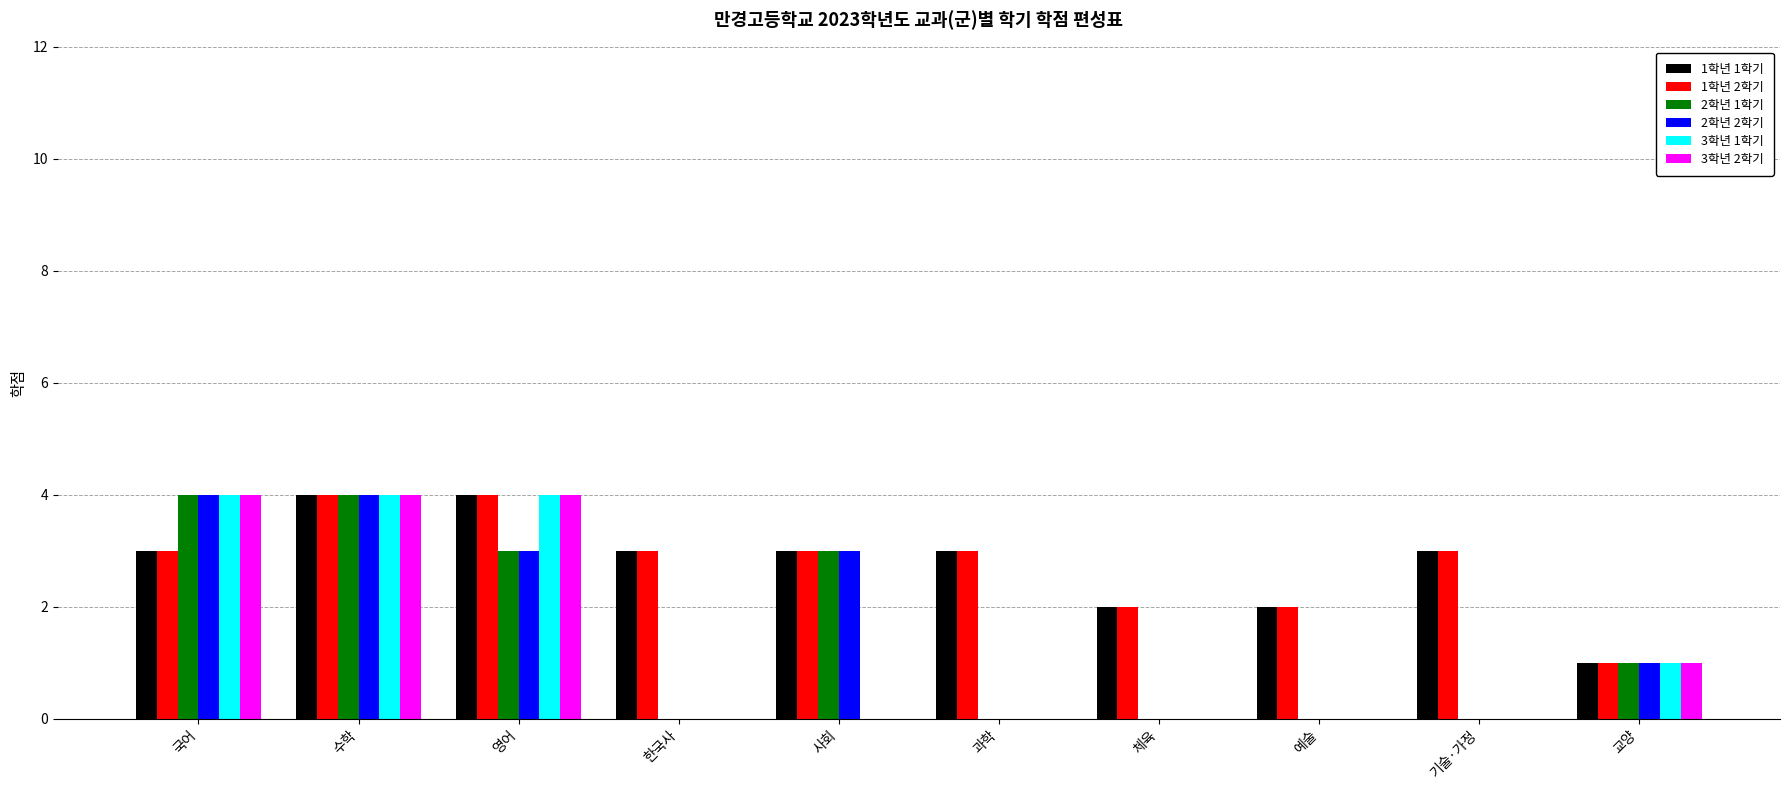

What is the highest value of the 3학년 1학기 series?

4